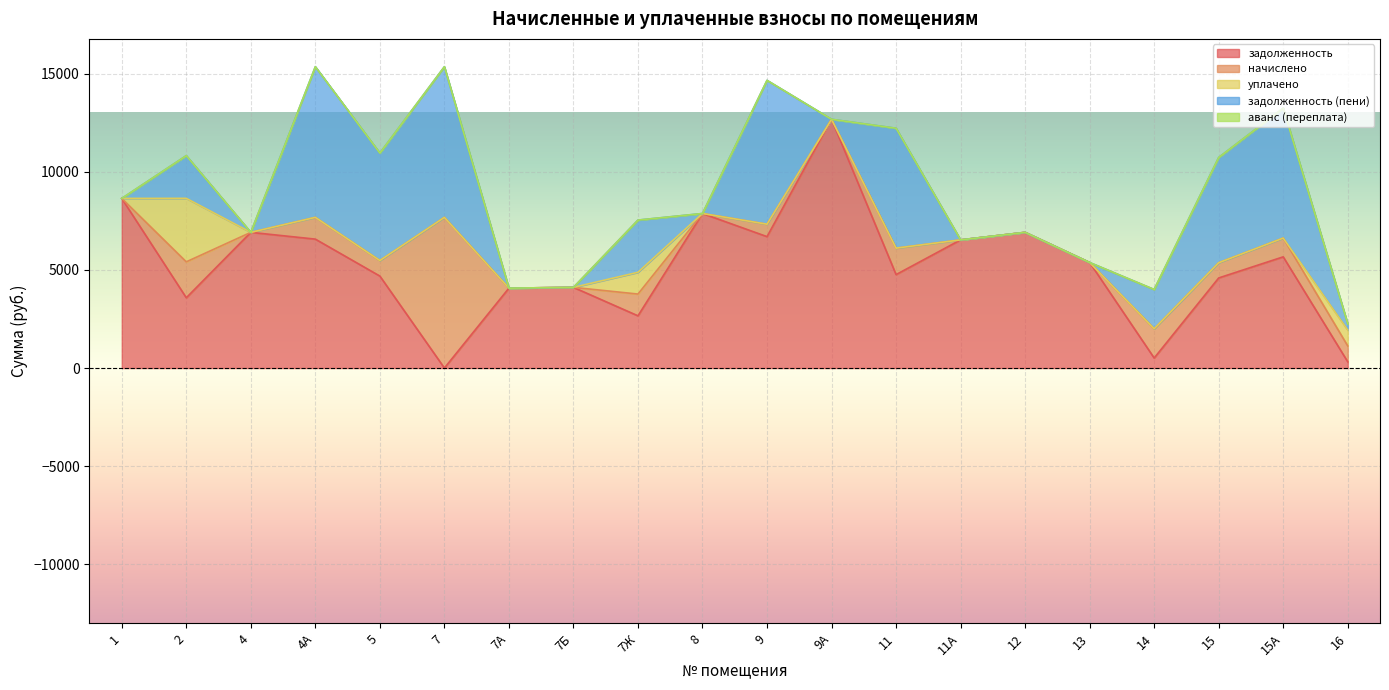

What is the label of the 19th point from the left?

15А